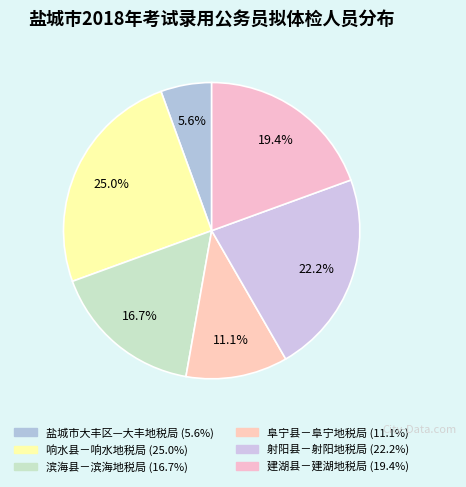

Which has a higher value, 盐城市大丰区—大丰地税局 or 建湖县－建湖地税局?

建湖县－建湖地税局